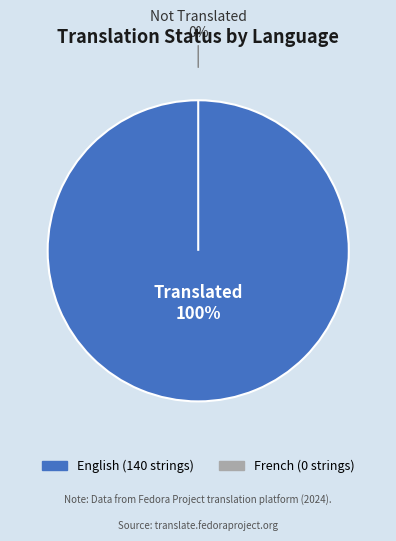

How many slices are in this pie chart?

2